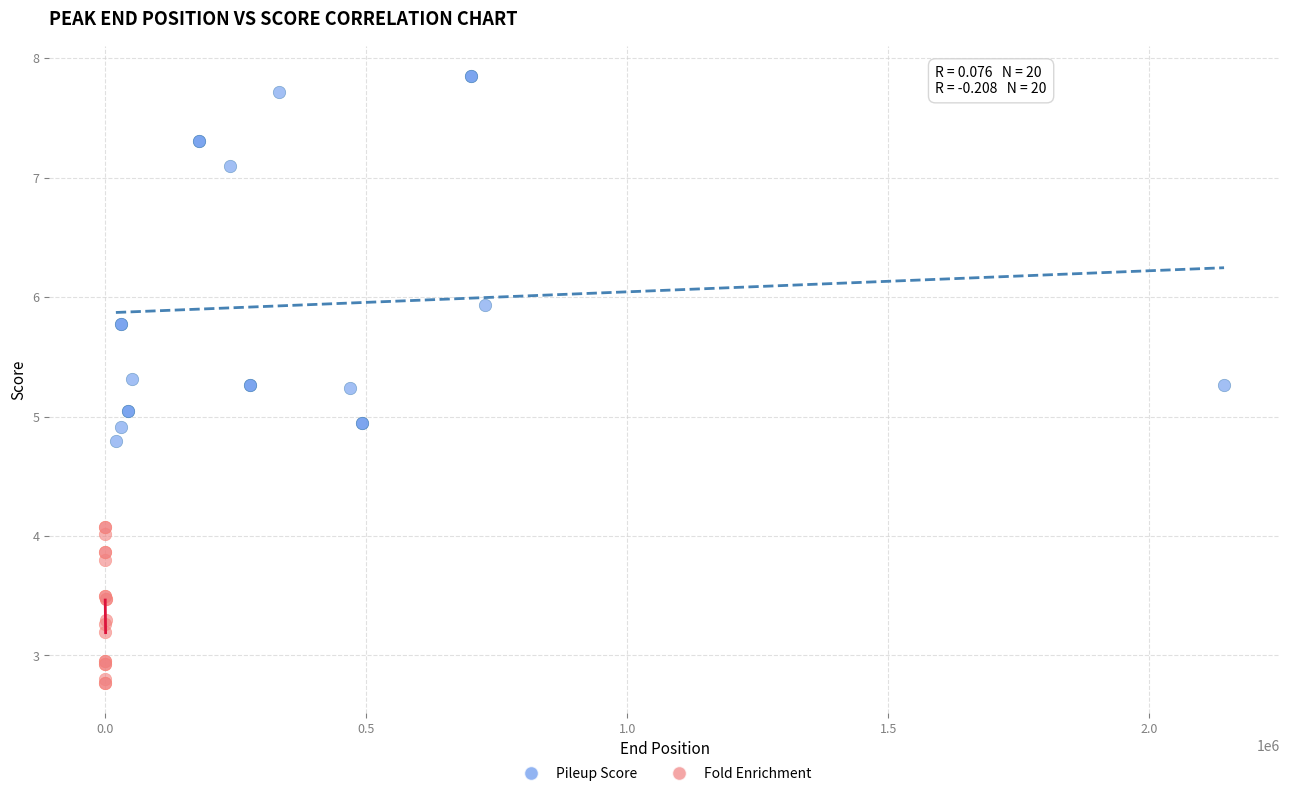

Which series has the largest Y range (max minus min)?

Pileup Score